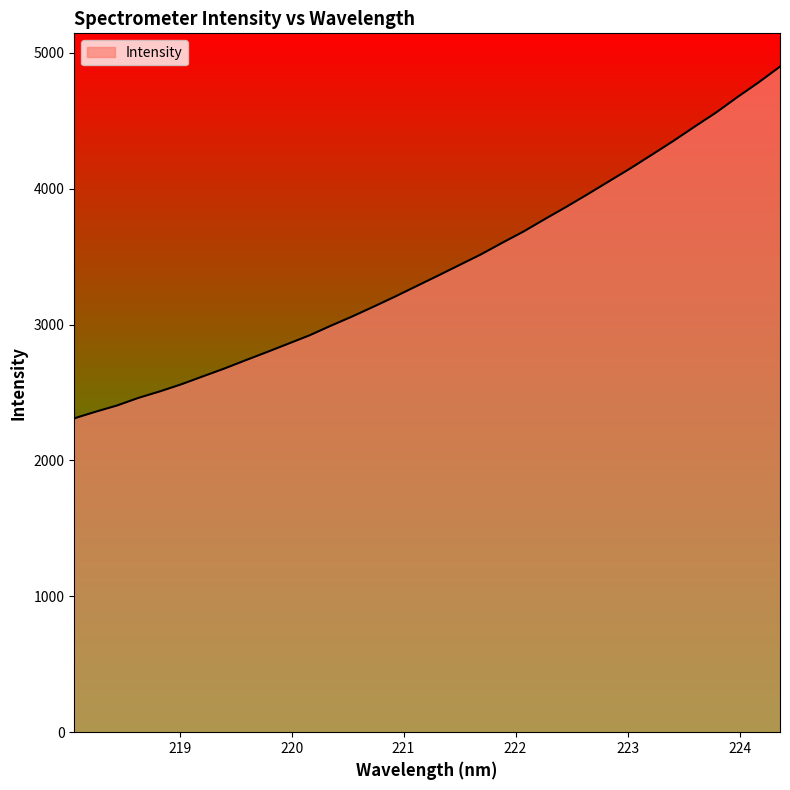

What is the greatest value displayed?

4898.2